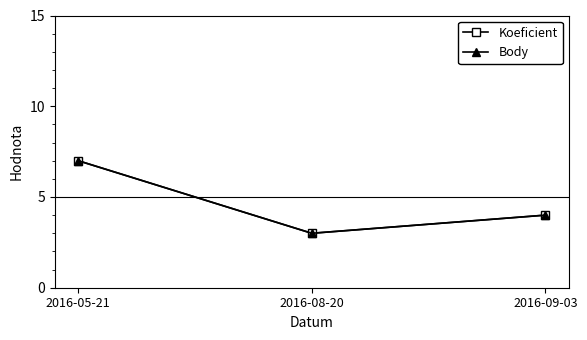

Which series has the largest total across all categories?

Koeficient